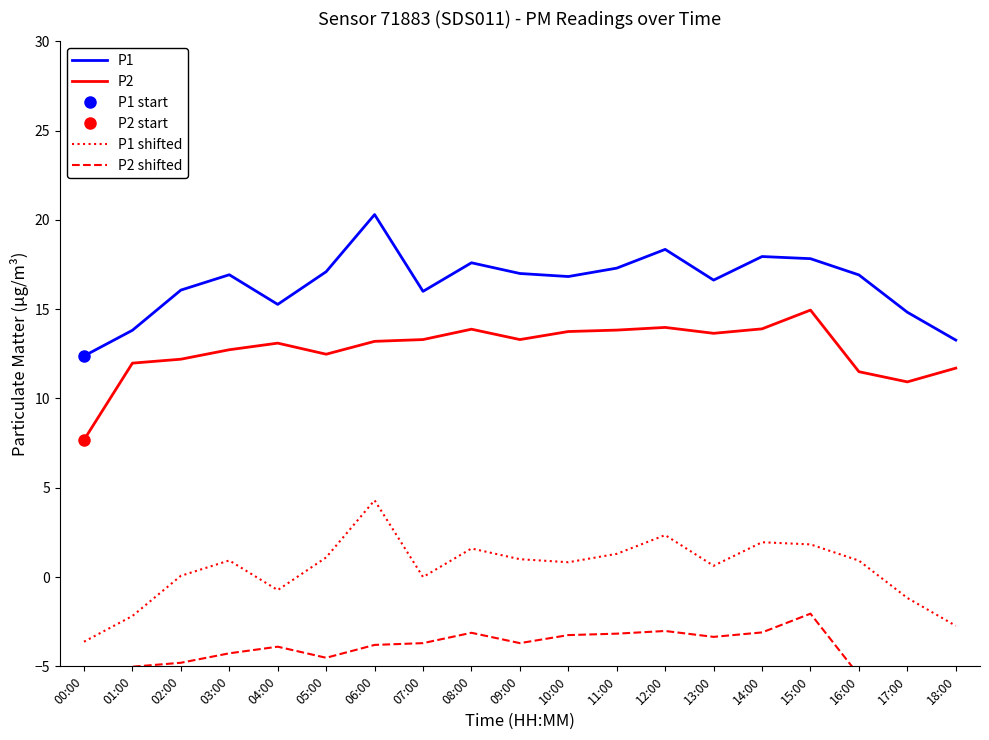

What is the smallest value displayed?

-9.3